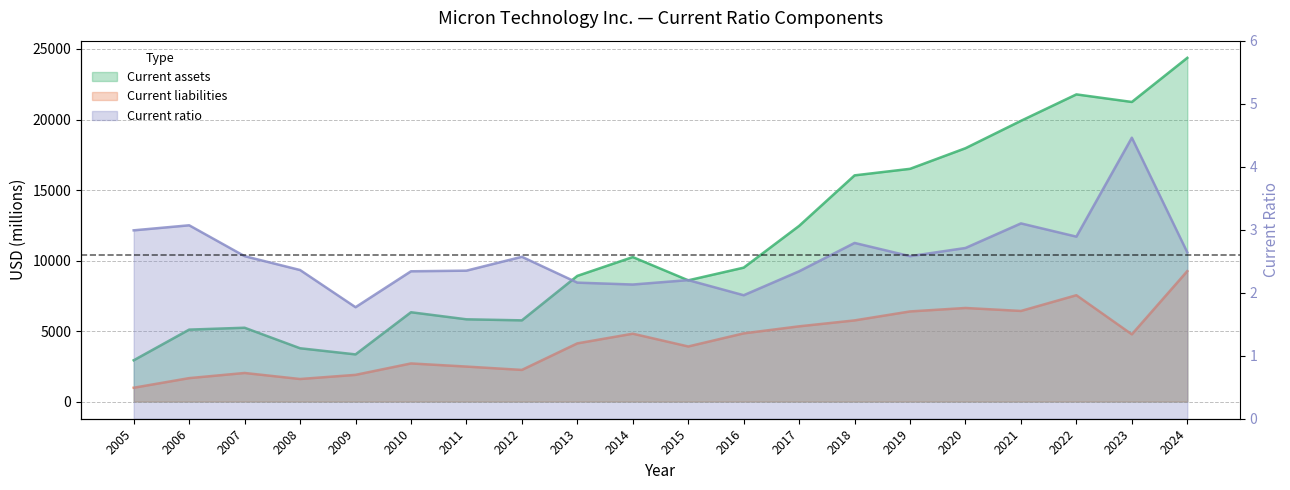

At which label is Current liabilities closest to 5113?

2017